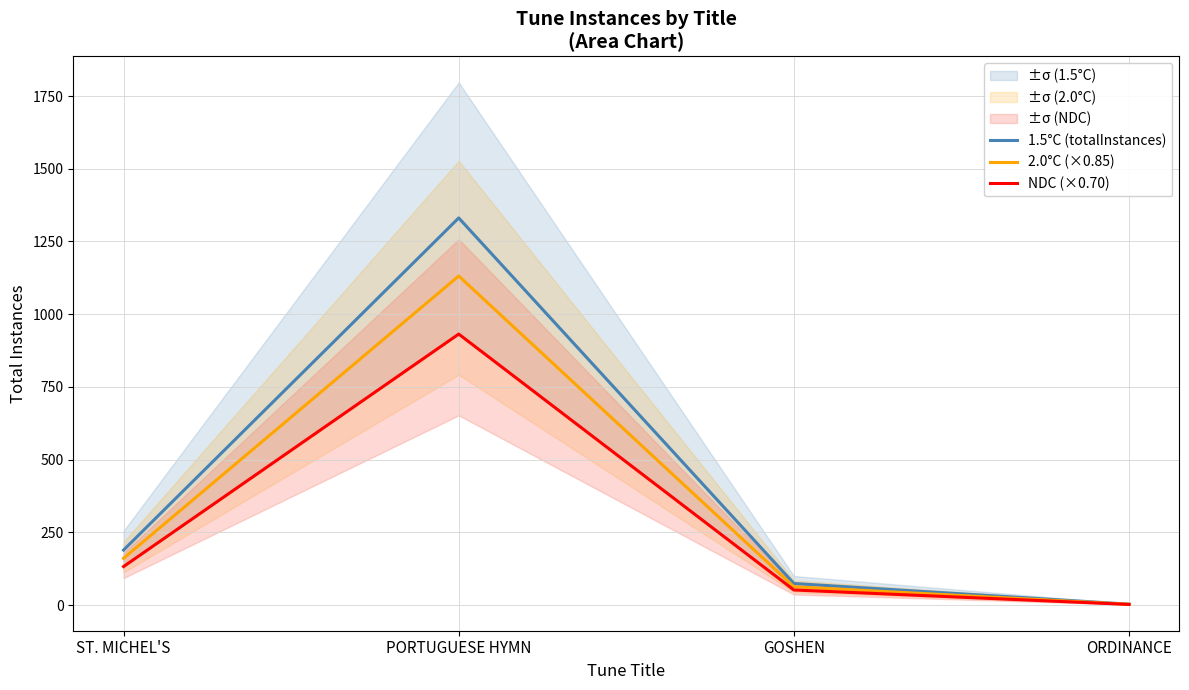

At PORTUGUESE HYMN, list the series in order from largest to smallest.

1.5°C (totalInstances), 2.0°C (×0.85), NDC (×0.70)